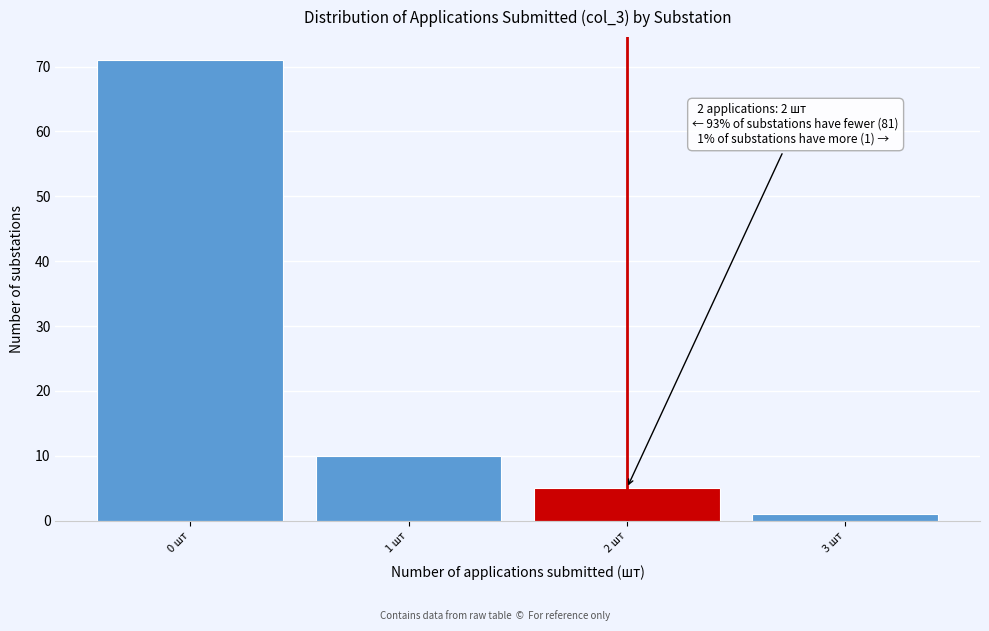

Over which range of the x-axis is the bar tallest?

-0.5 to 0.5